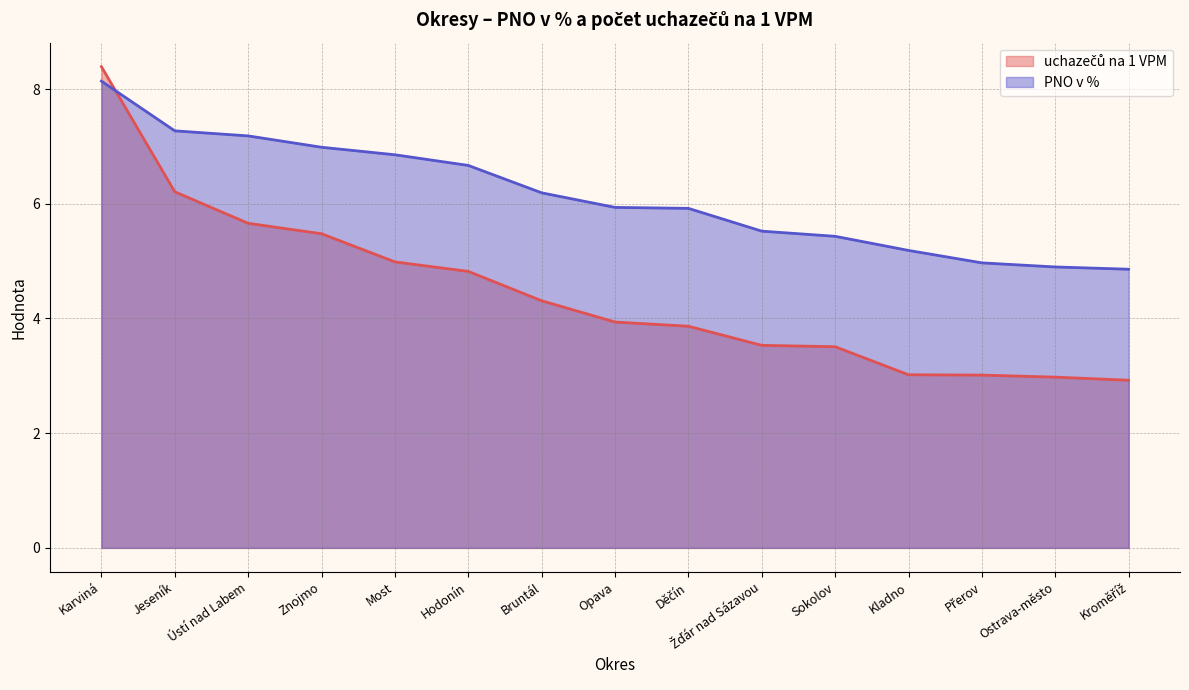

Which label corresponds to the smallest value in the chart?

Kroměříž